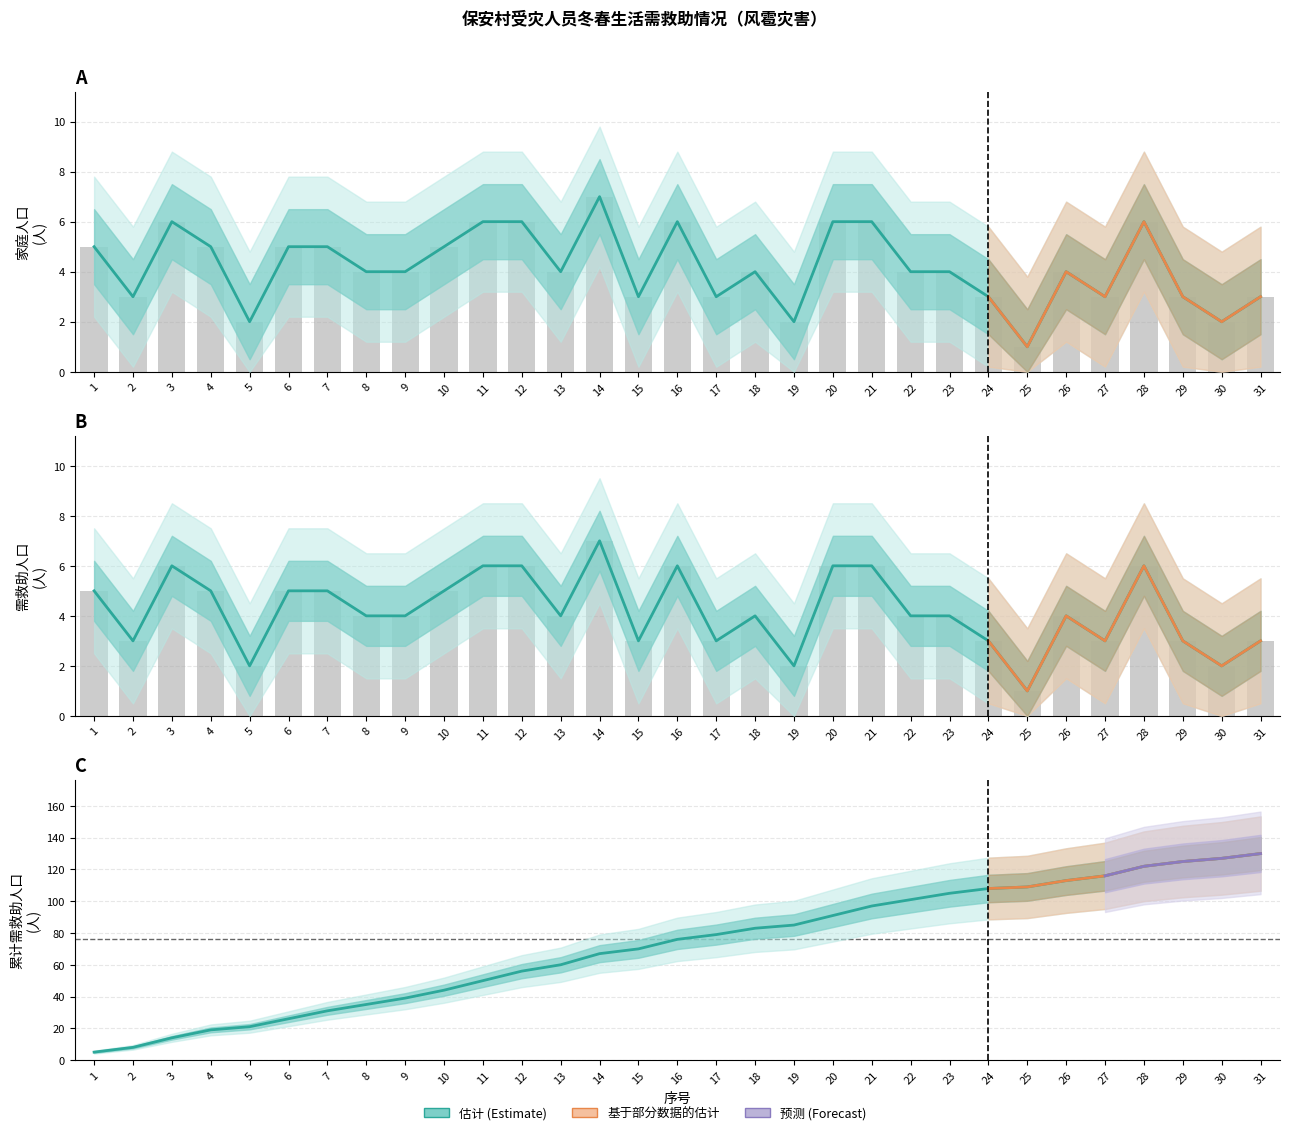

Is the value of 家庭人口 at 15 greater than the value of 累计家庭人口 at 21?

No